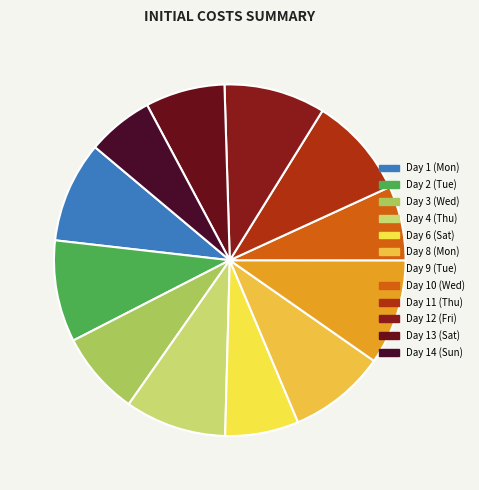

How many slices are in this pie chart?

12